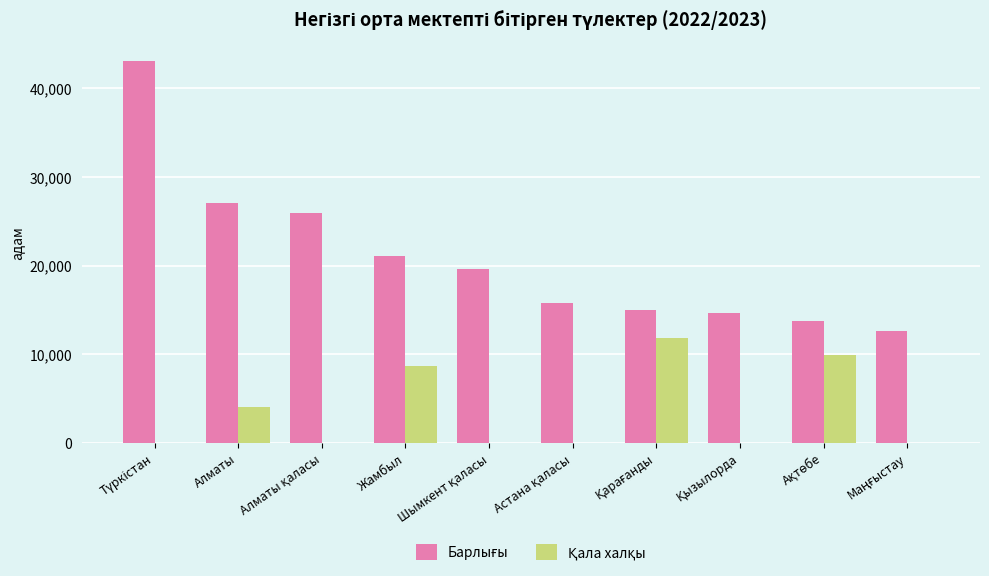

What is the greatest value displayed?

43042